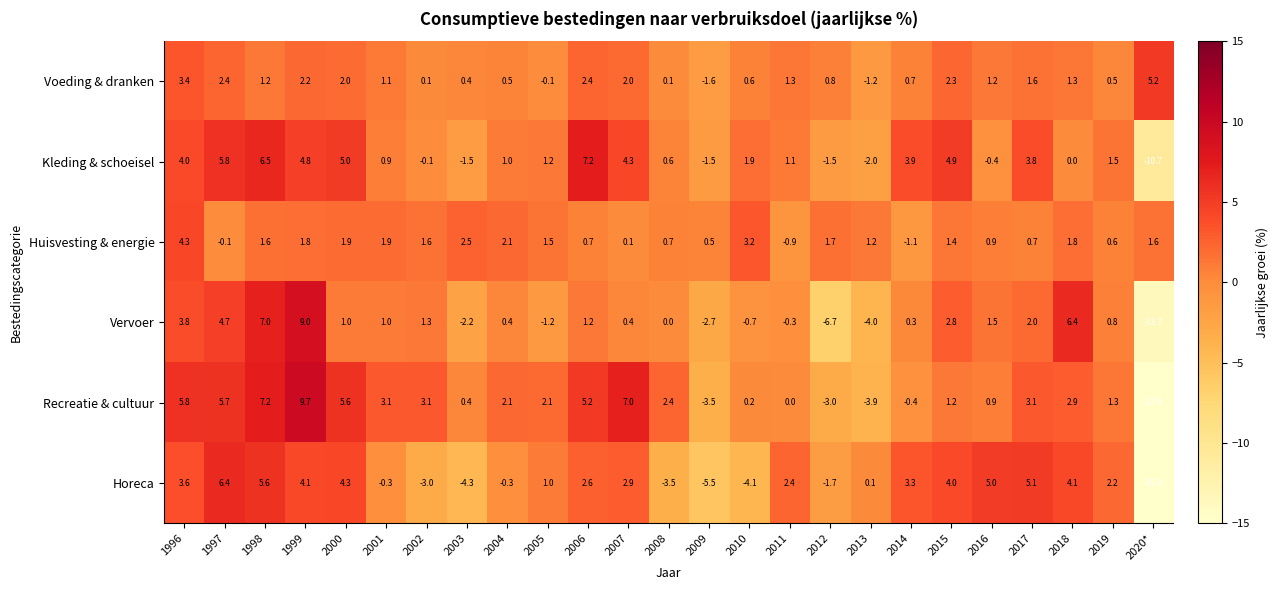

Which series has the largest range (max minus min)?

Horeca